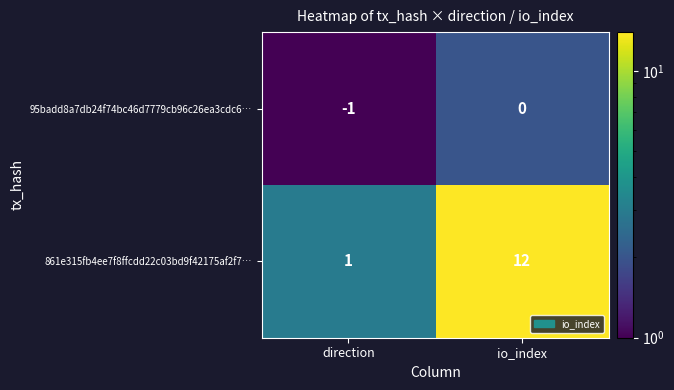

The 95badd8a7db24f74bc46d7779cb96c26ea3cdc6… series shows -1 at io_index. True or false?

False